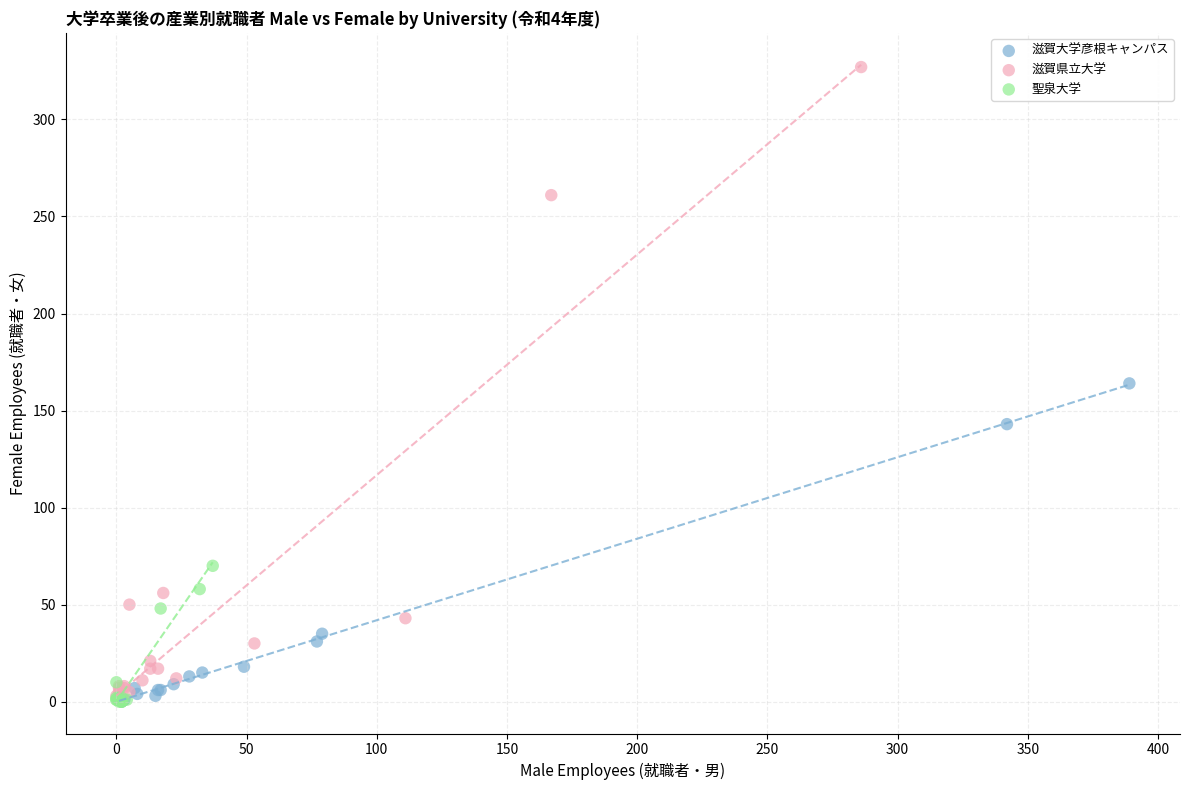

What are all the series names shown in the legend?

滋賀大学彦根キャンパス, 滋賀県立大学, 聖泉大学